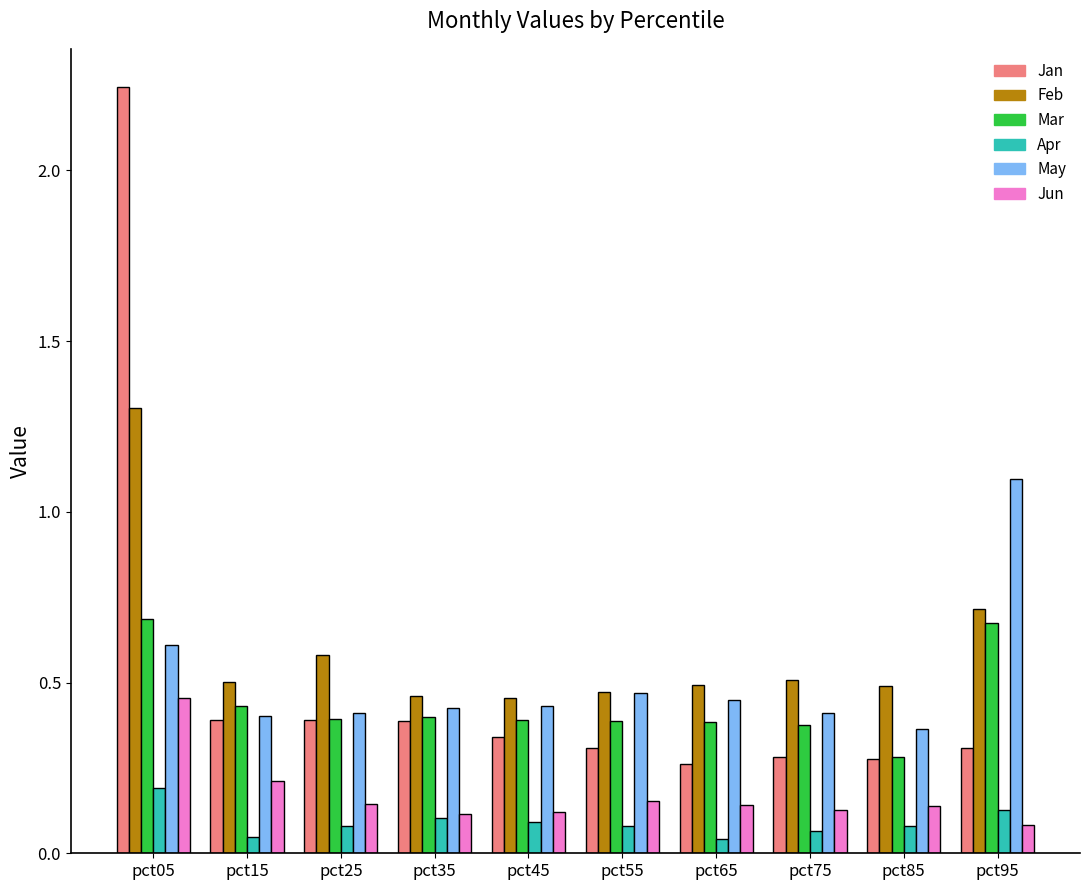

What is the maximum value for May?

1.1